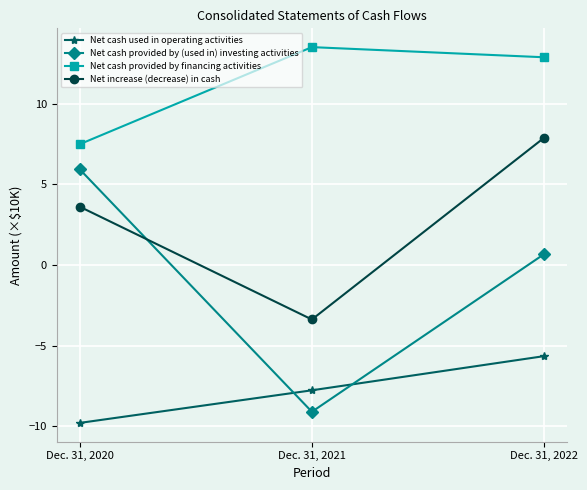

What is the value of the Net cash provided by financing activities point at the 3rd from the left?

12.9